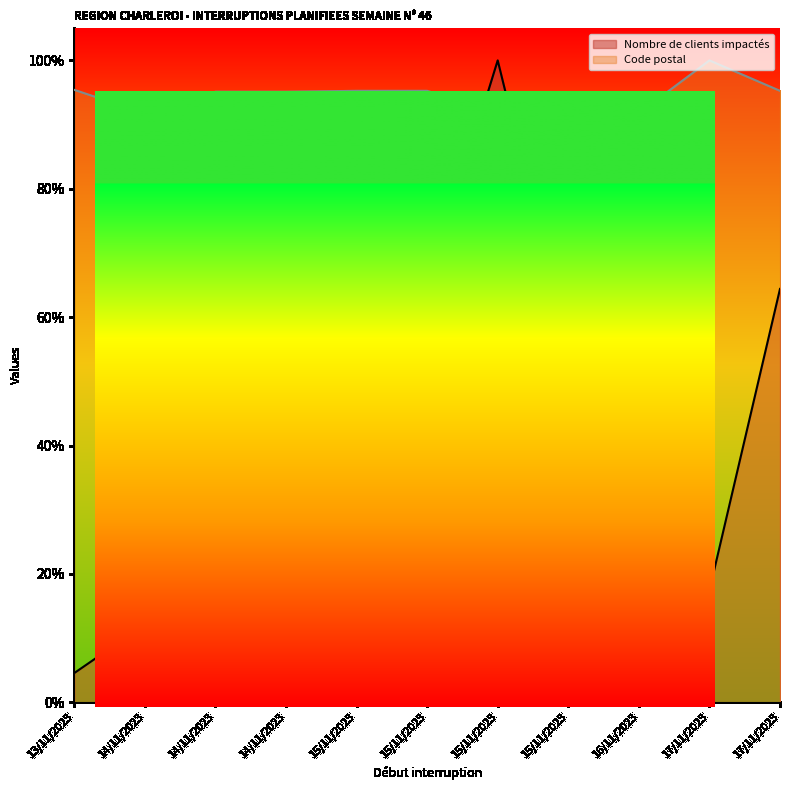

Between 14/11/2023 and 14/11/2023, which series saw the biggest shift?

Nombre de clients impactés